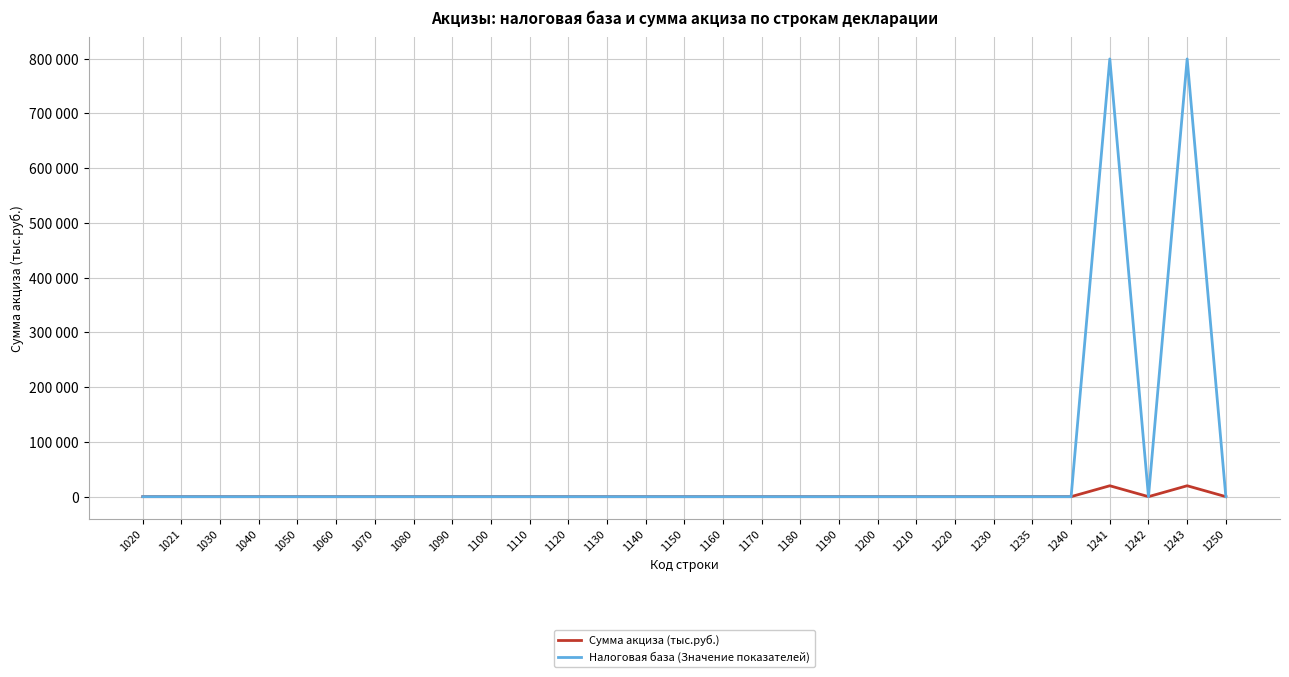

At which category is the sum across all series the highest?

1241